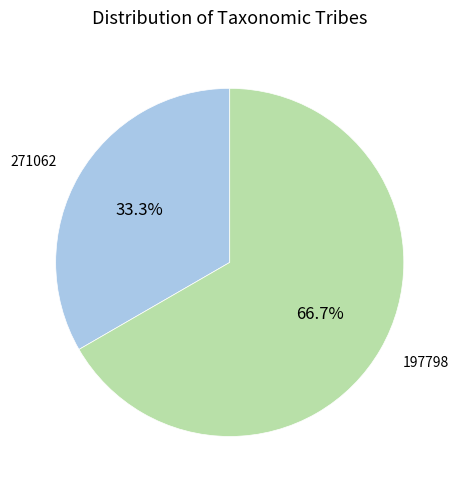

Is 271062 the majority of the pie?

No